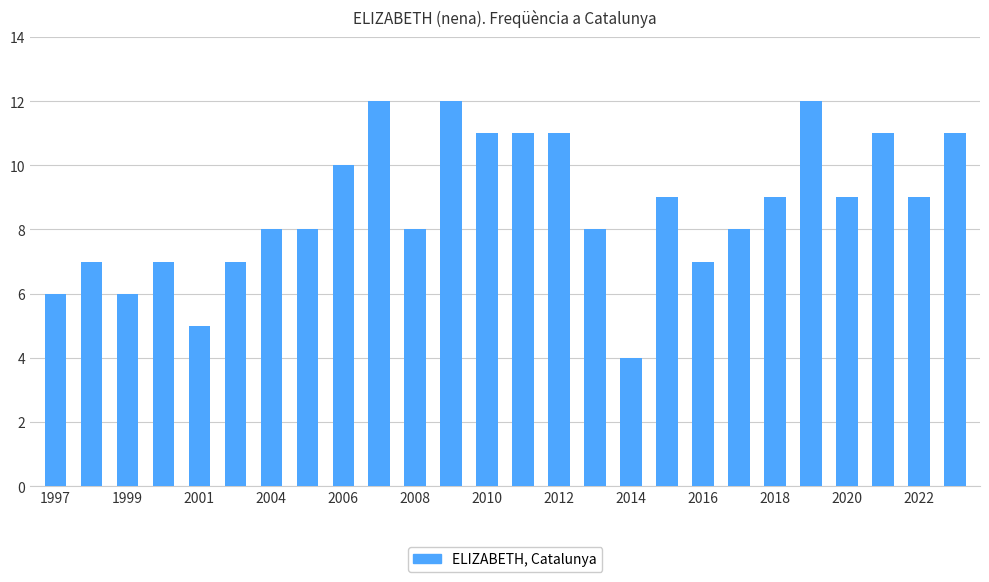

What is the greatest value displayed?

12